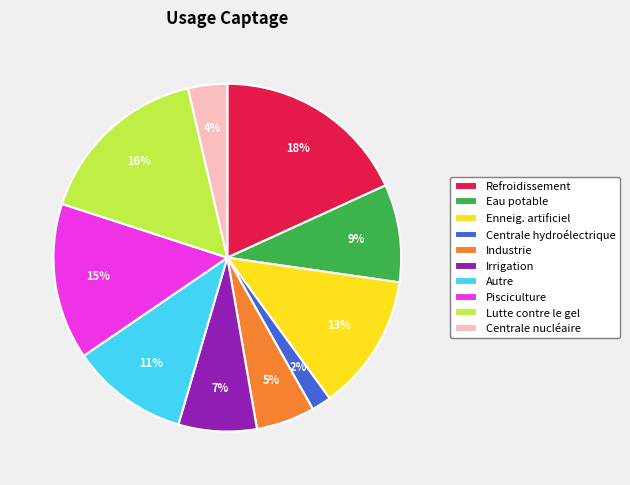

Is it true that Irrigation is 16% of the pie?

False